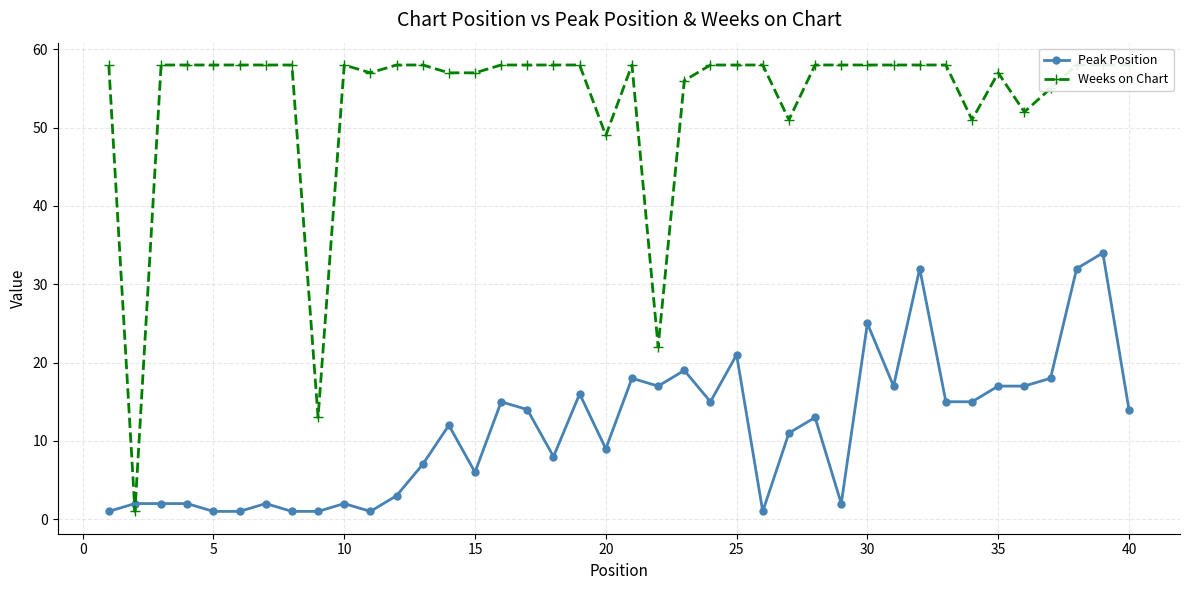

The Peak Position series shows 14 at 40. True or false?

True